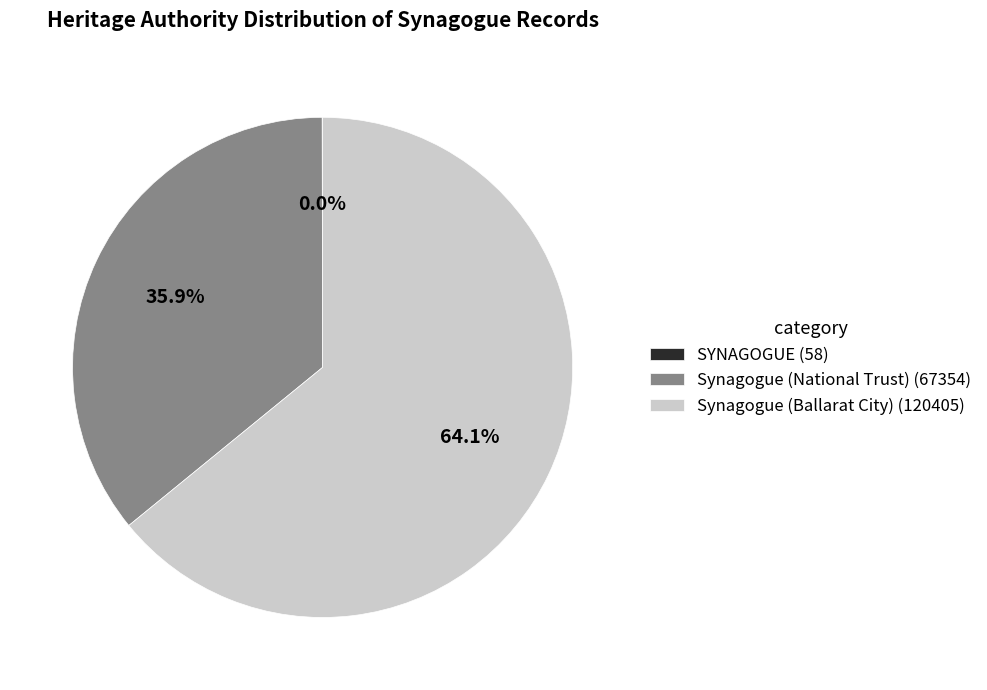

What portion of the pie excludes Synagogue (Ballarat City) (120405)?

35.9%